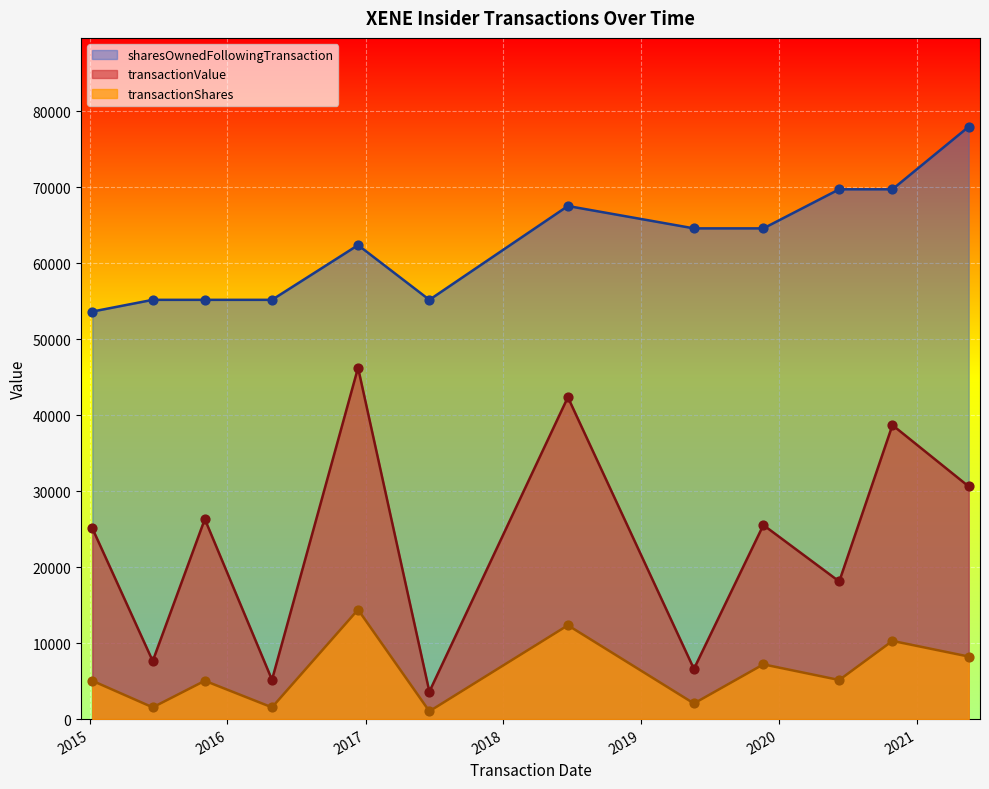

Which series reaches the maximum Y coordinate?

sharesOwnedFollowingTransaction